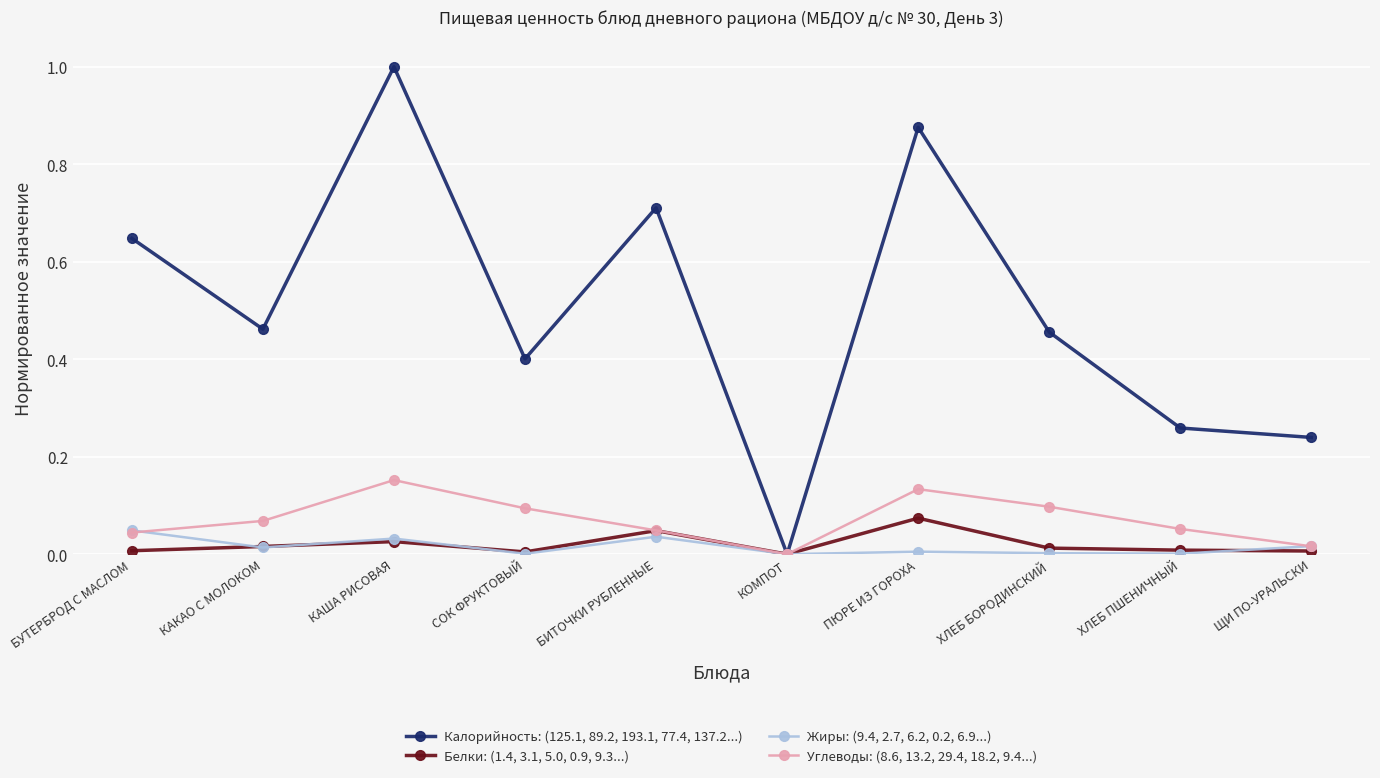

Which series has the largest total across all categories?

Калорийность: (125.1, 89.2, 193.1, 77.4, 137.2...)